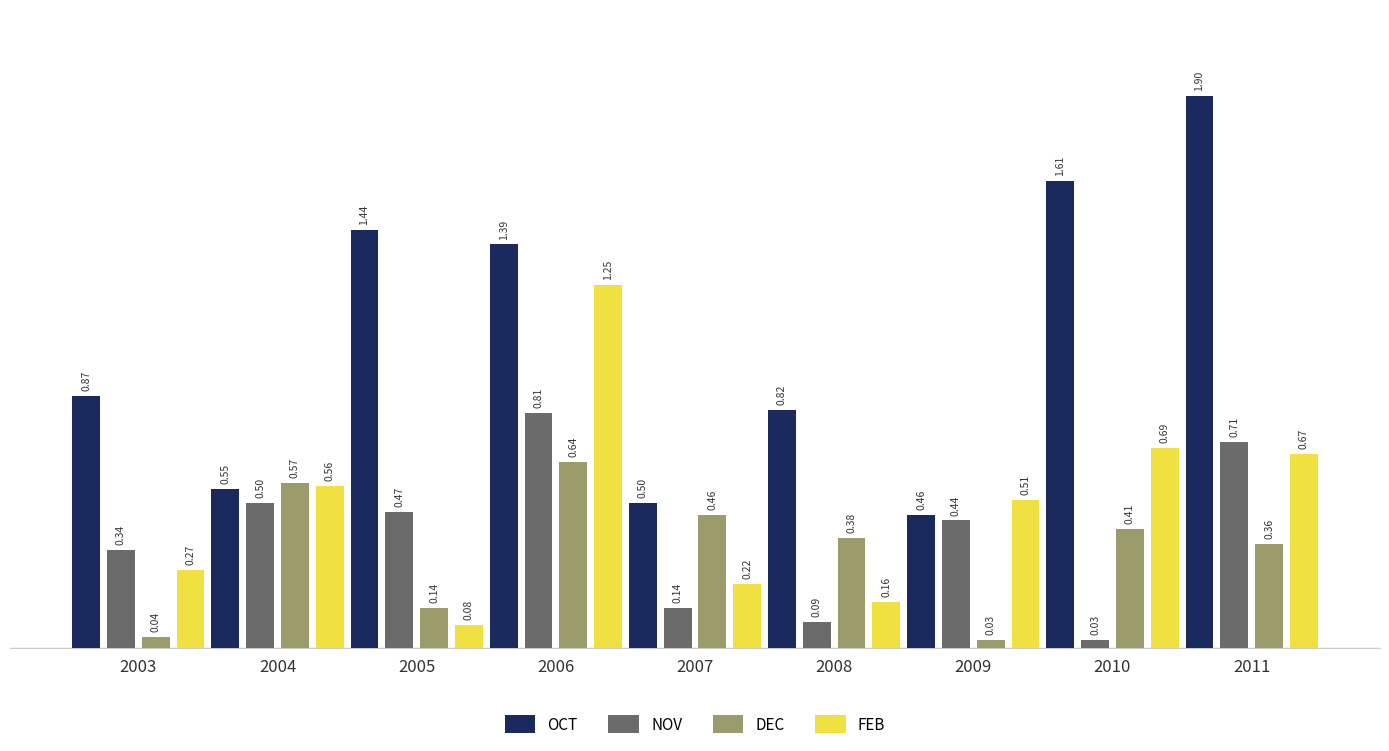

Is the value of FEB at 2010 greater than the value of OCT at 2004?

Yes